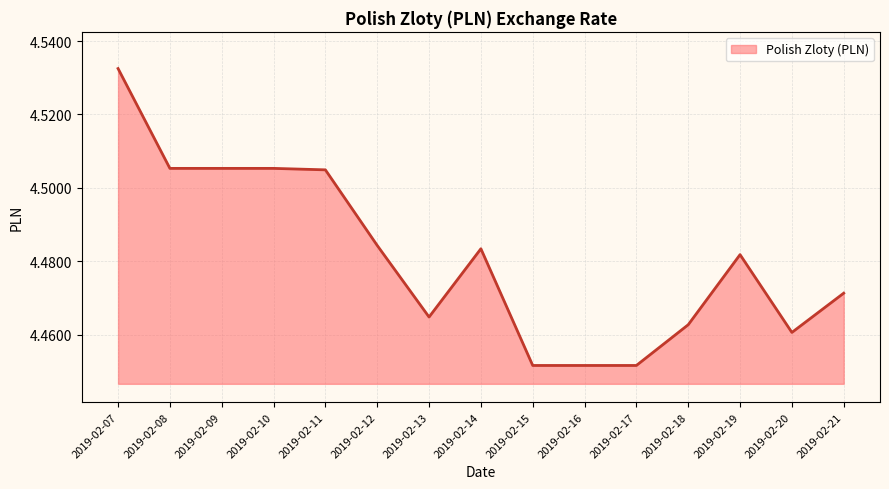

True or false: the data shows 6.3 at 2019-02-11.

False